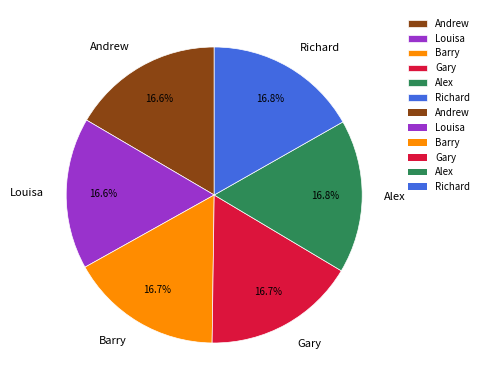

How many segments does this pie chart have?

6